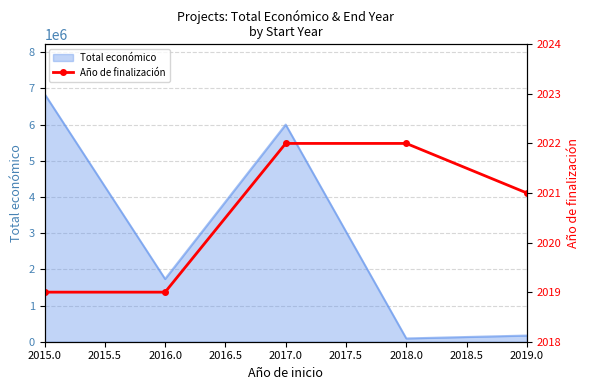

What is the highest value of the Total económico series?

6850000